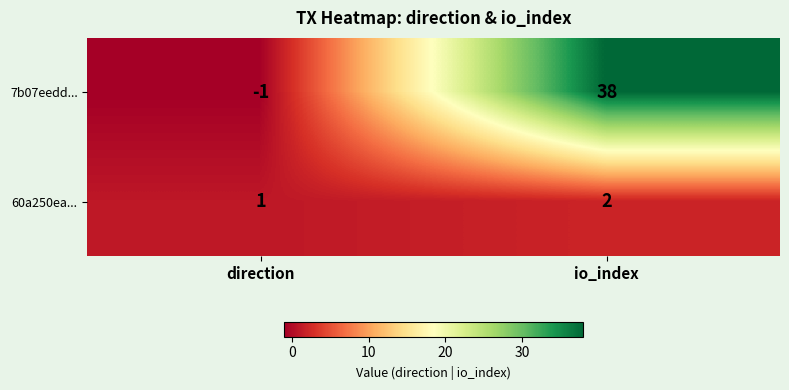

Reading left to right, list all the values displayed in this chart.

7b07eedd...: direction=-1	io_index=38
60a250ea...: direction=1	io_index=2